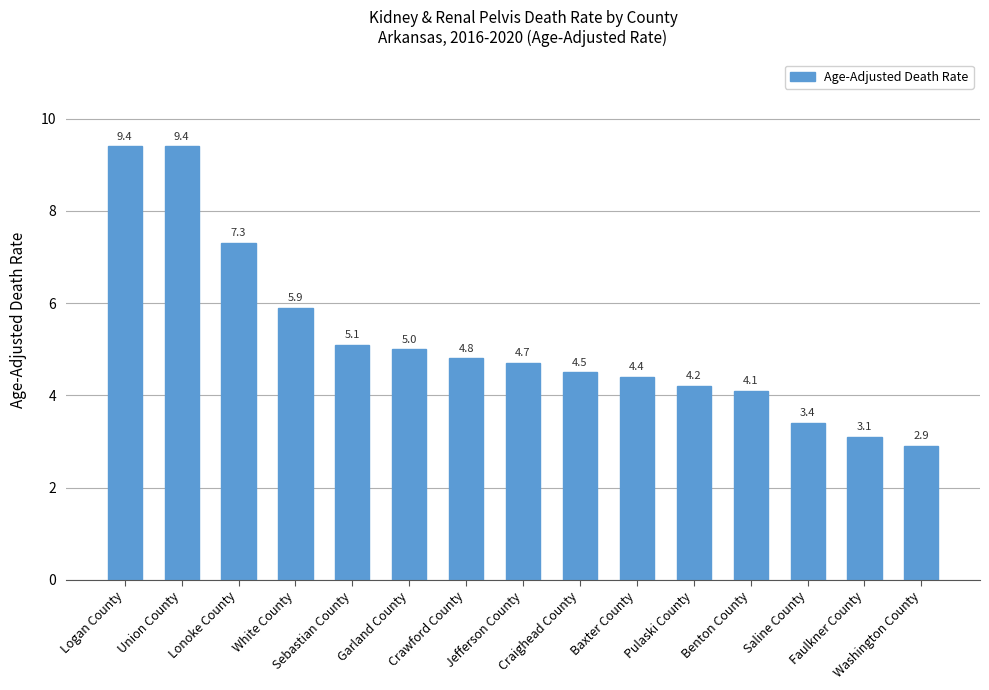

Is it true that the value at Sebastian County is 8.5?

False